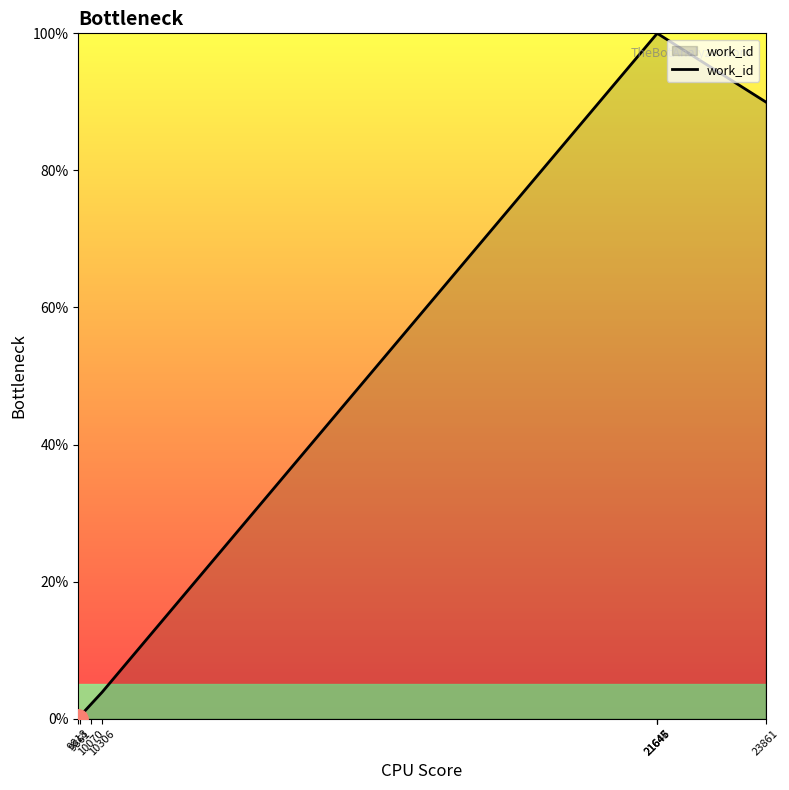

How many lines are shown in the chart?

1